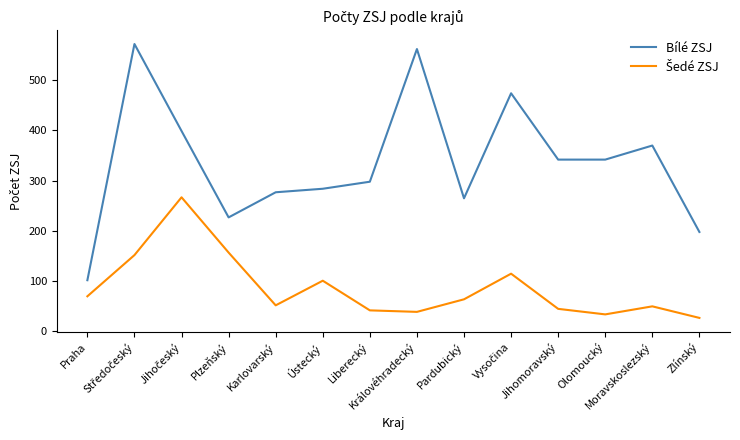

What is the greatest value displayed?

572